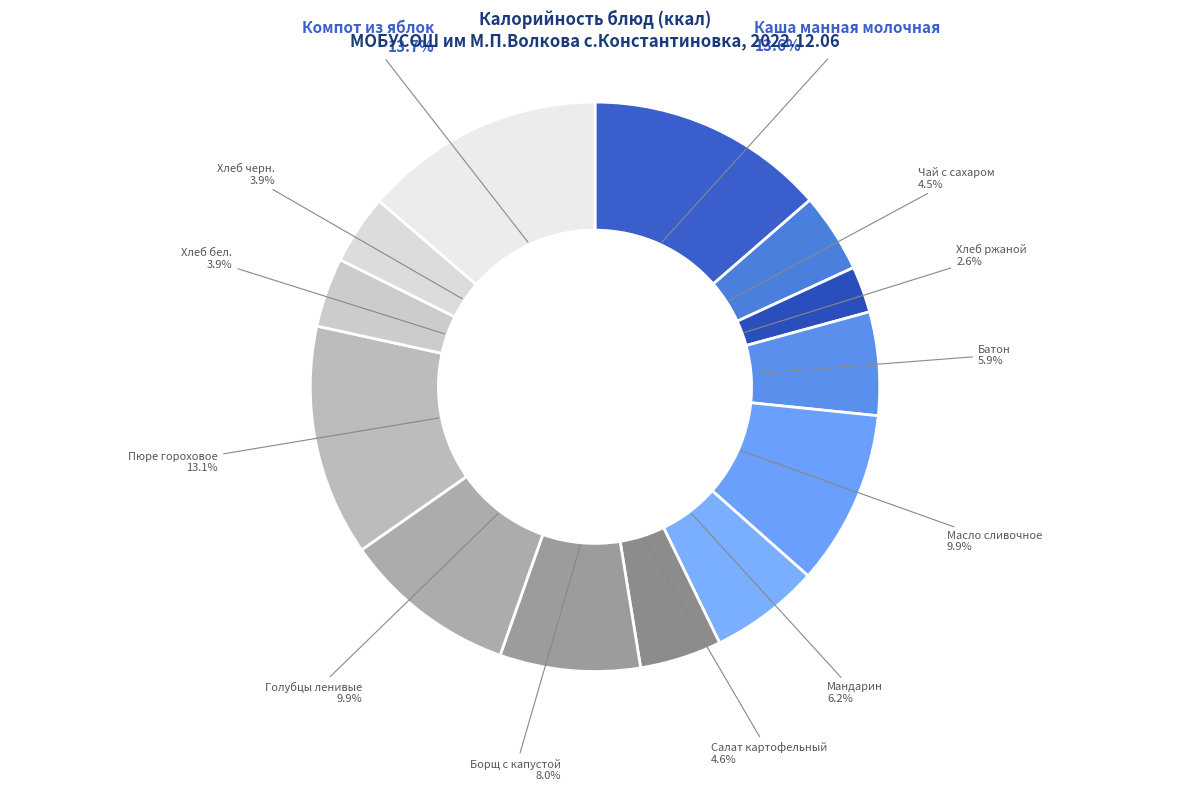

How many segments does this pie chart have?

13